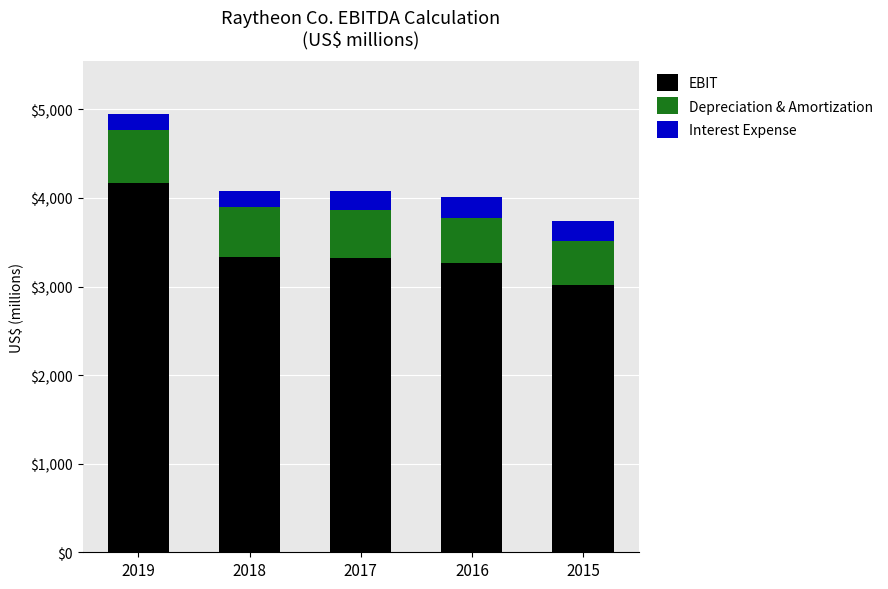

What is the average value of the EBIT series?

3419